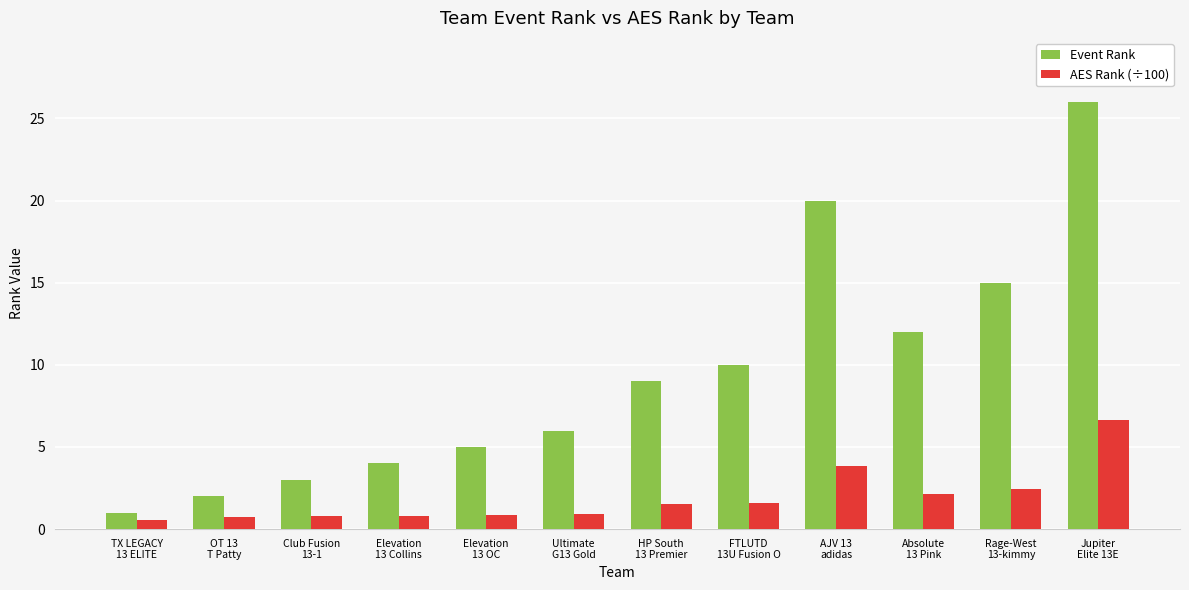

What is the difference between the AES Rank (÷100) values at Jupiter
Elite 13E and Absolute
13 Pink?

4.5